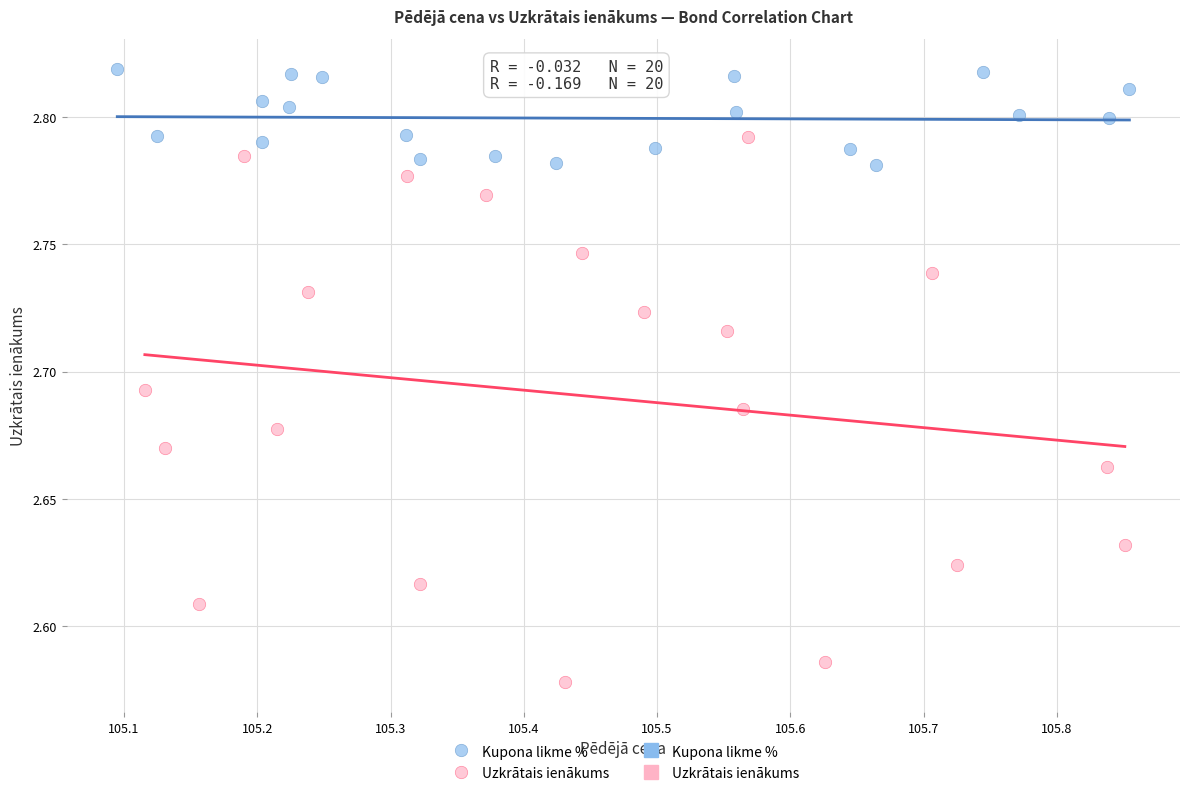

Which series reaches the minimum Y coordinate?

Uzkrātais ienākums